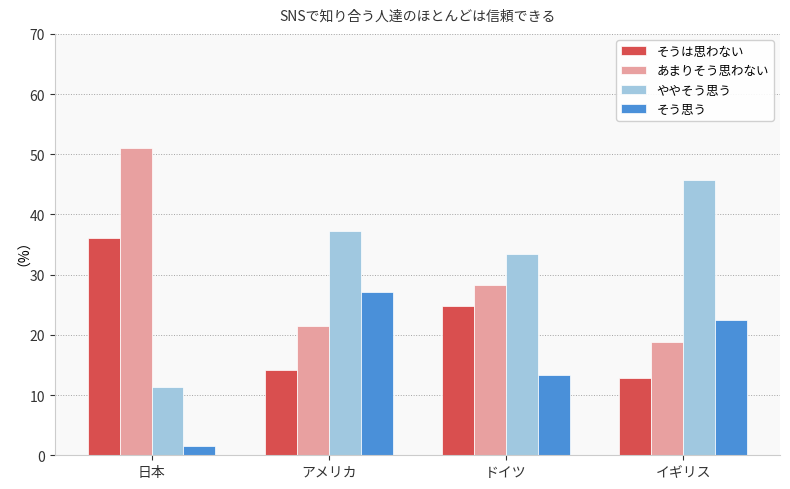

Is it true that あまりそう思わない equals 28.3 at イギリス?

False